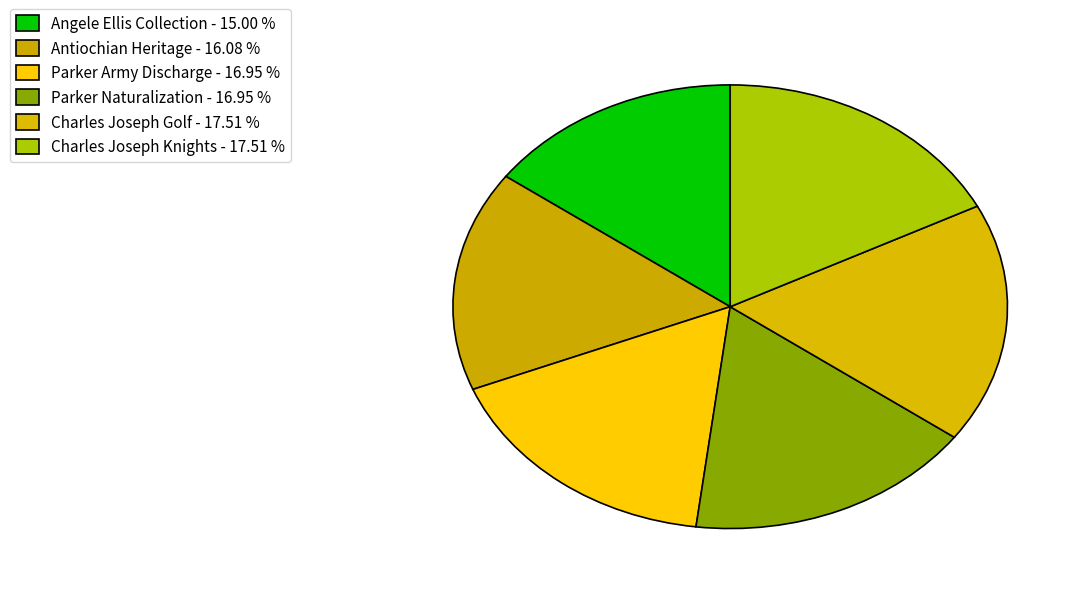

What is the smallest slice in the pie chart?

Angele Ellis Collection